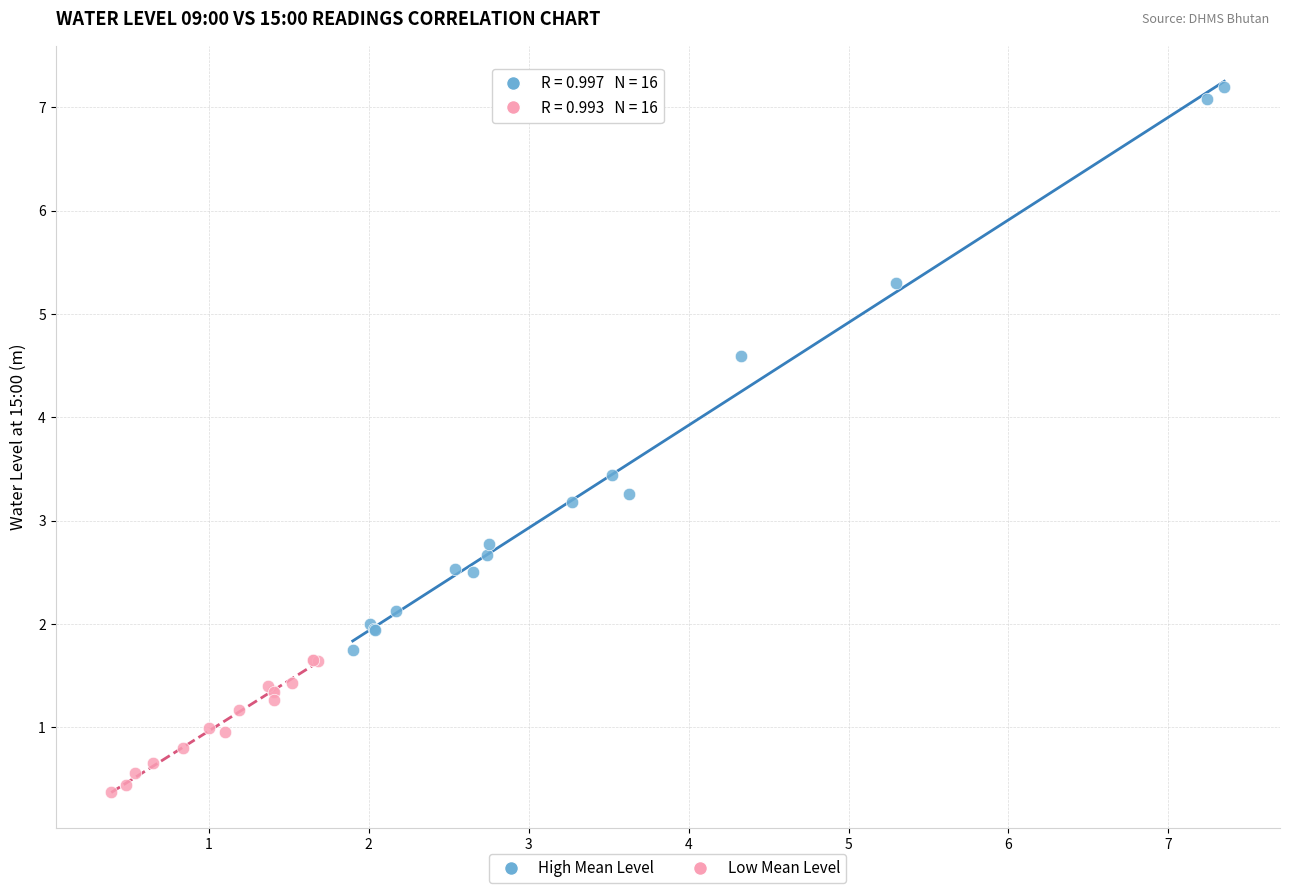

Which series contains the lowest Y value?

Low Mean Level